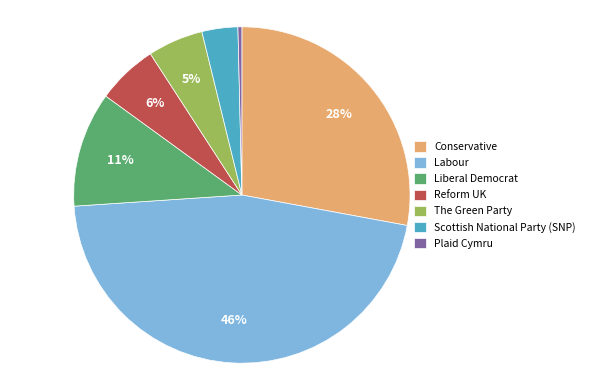

True or false: Conservative accounts for 28% of the total.

True